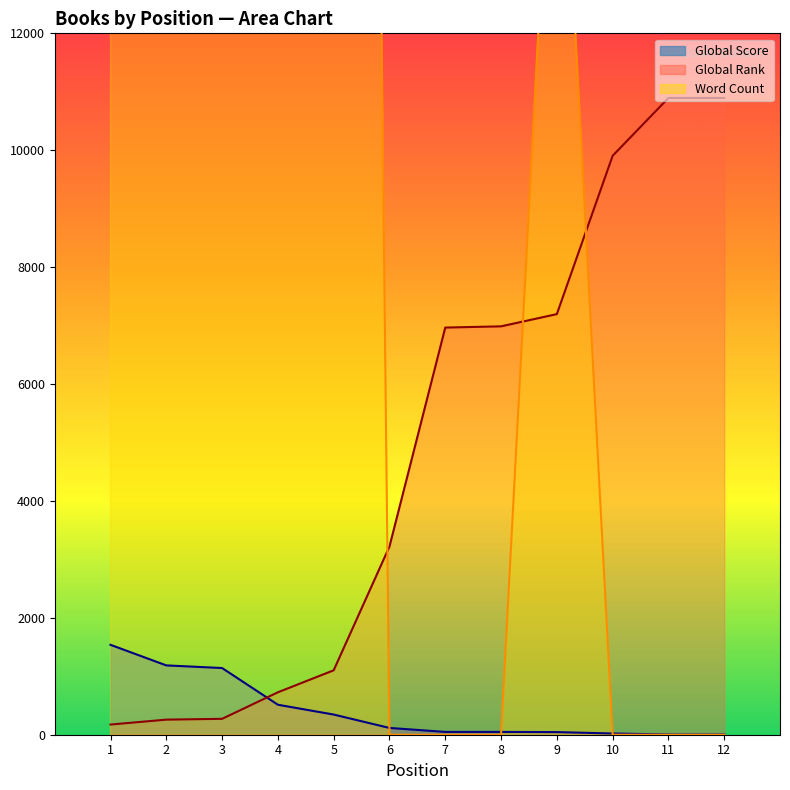

At 10, list the series in order from largest to smallest.

Global Rank, Global Score, Word Count